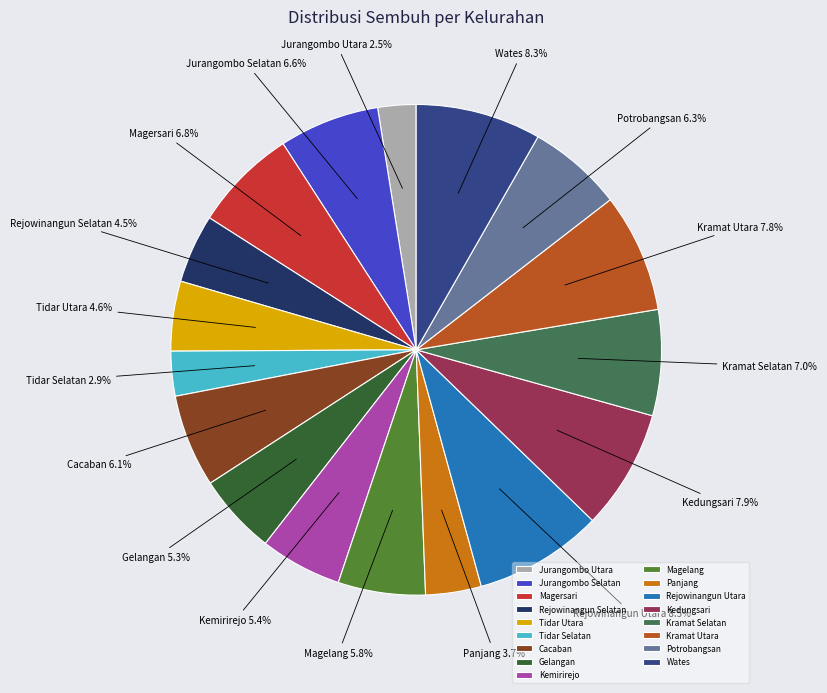

What percentage do Gelangan and Rejowinangun Utara together represent?

13.8%